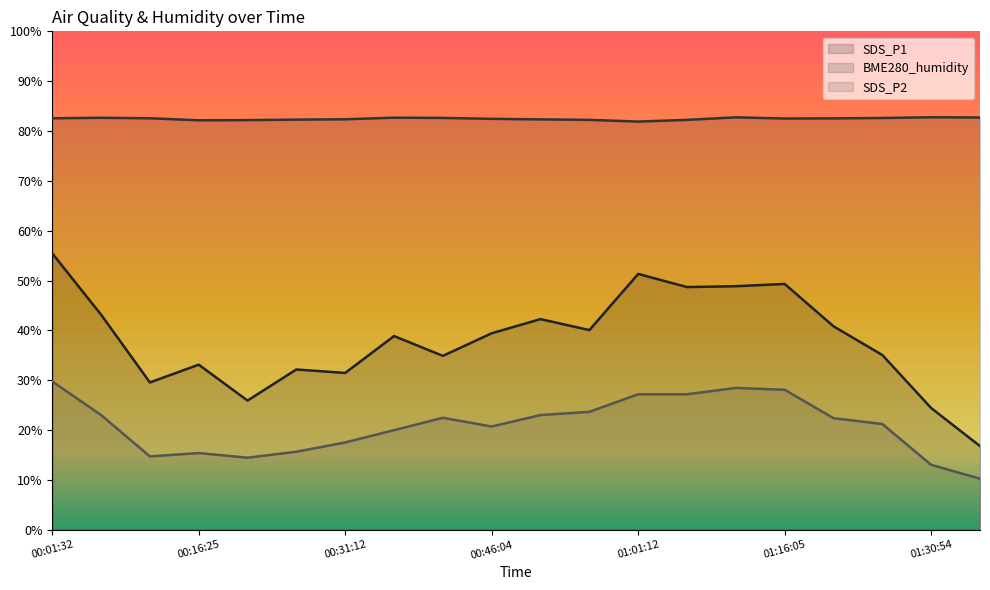

List the series in order of their peak value, lowest first.

SDS_P2, SDS_P1, BME280_humidity